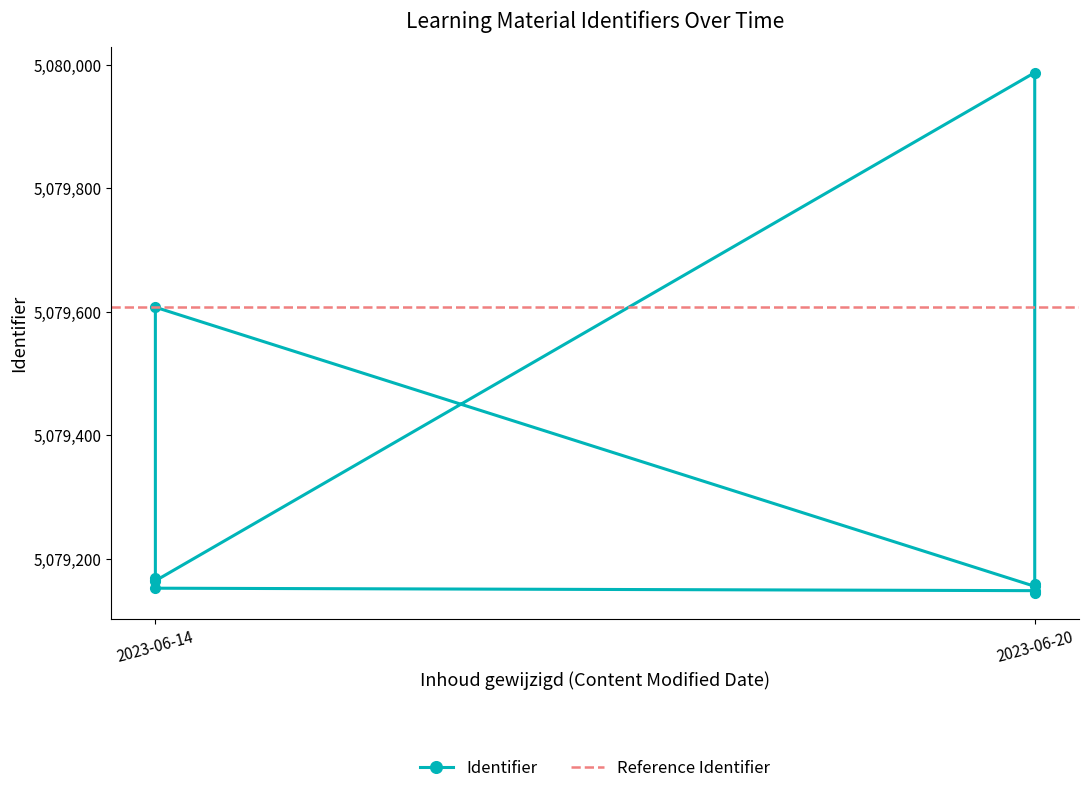

How many points are higher than both their immediate neighbors (excluding endpoints)?

2